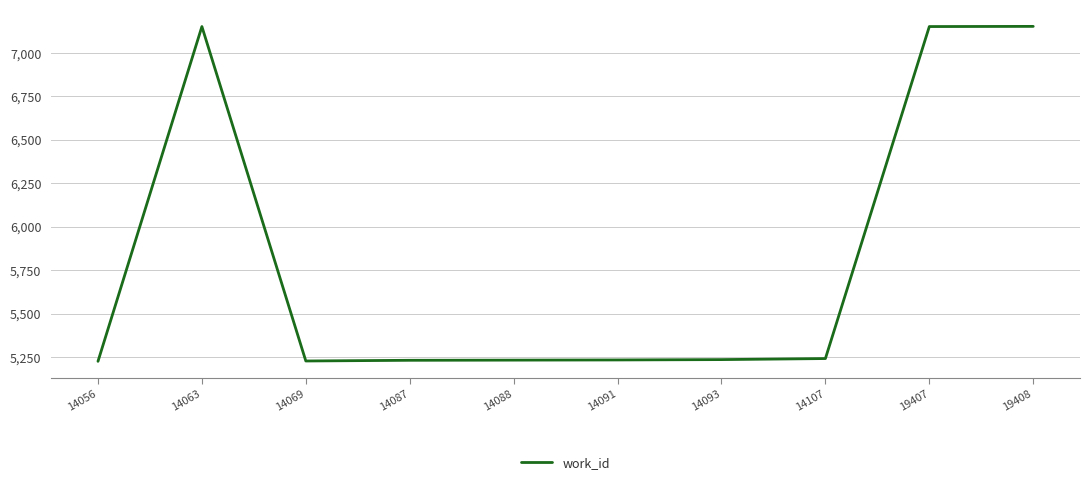

Which has a higher value, 19408 or 14091?

19408